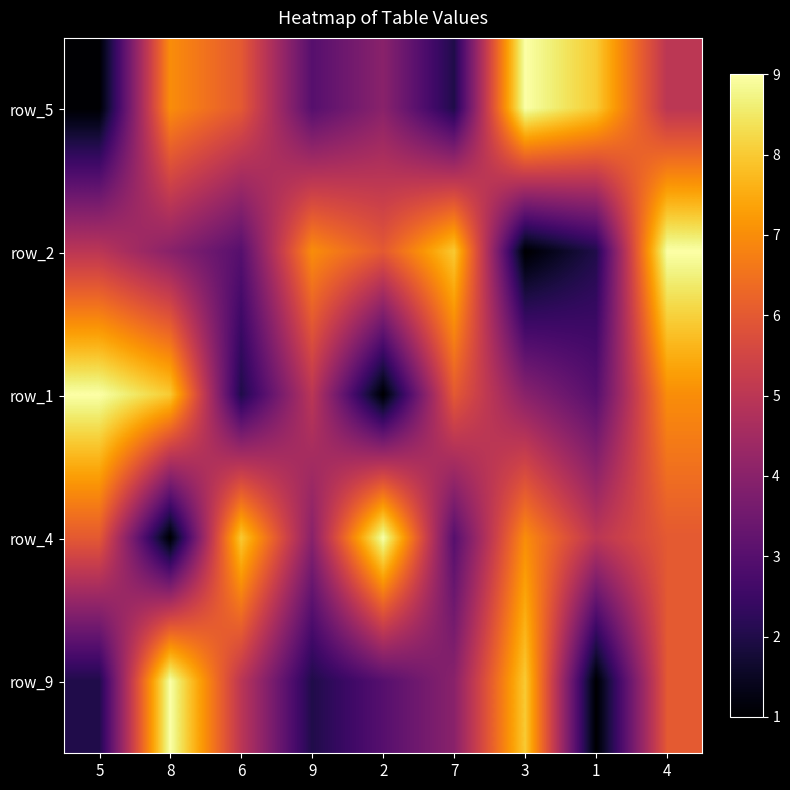

What is the difference between the highest and lowest values at 4?

4